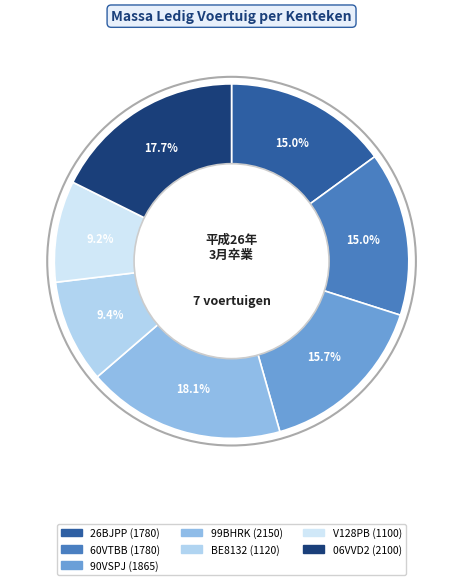

Is it true that V128PB is 15% of the pie?

False